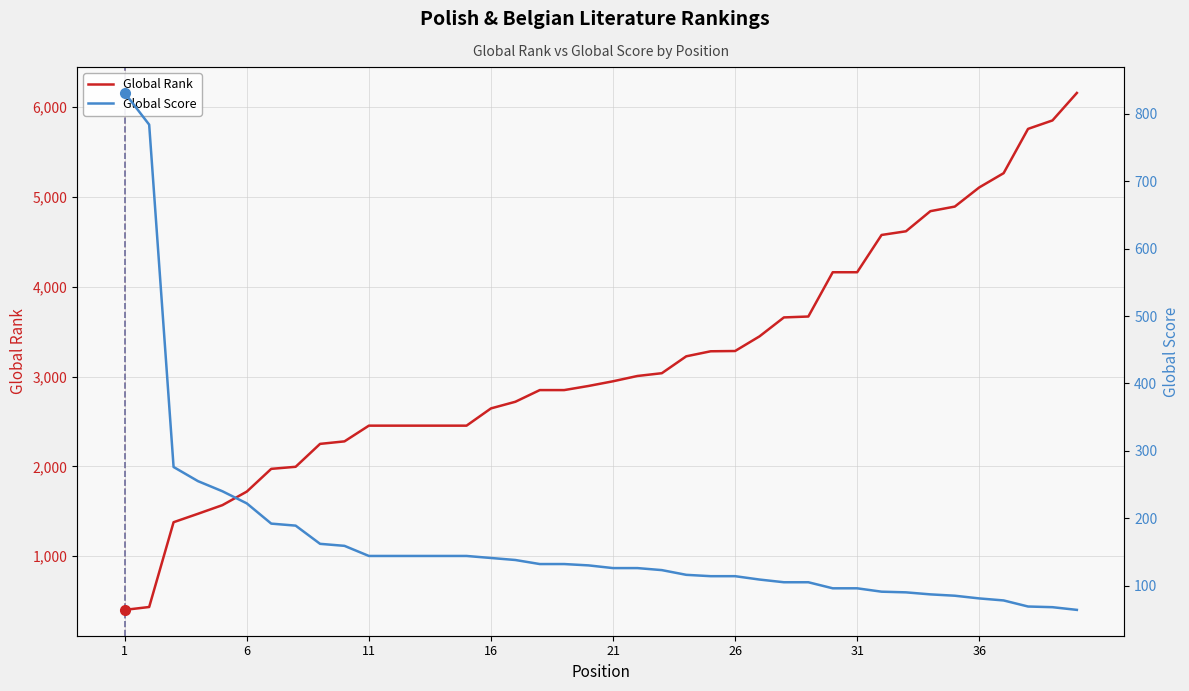

What is the total value across all series at 21?

1809